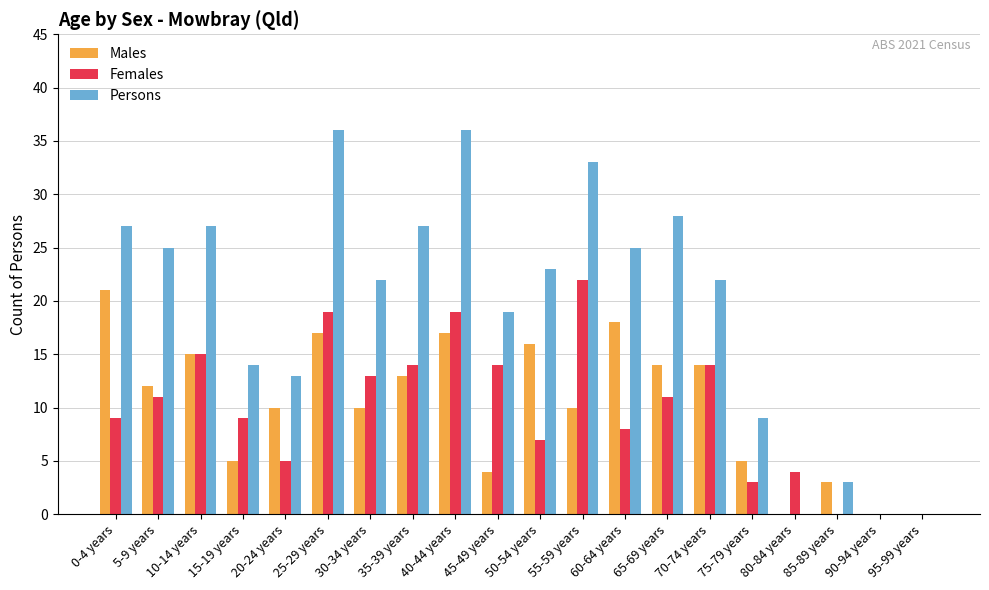

What is the sum of the Females values at 60-64 years and 90-94 years?

8